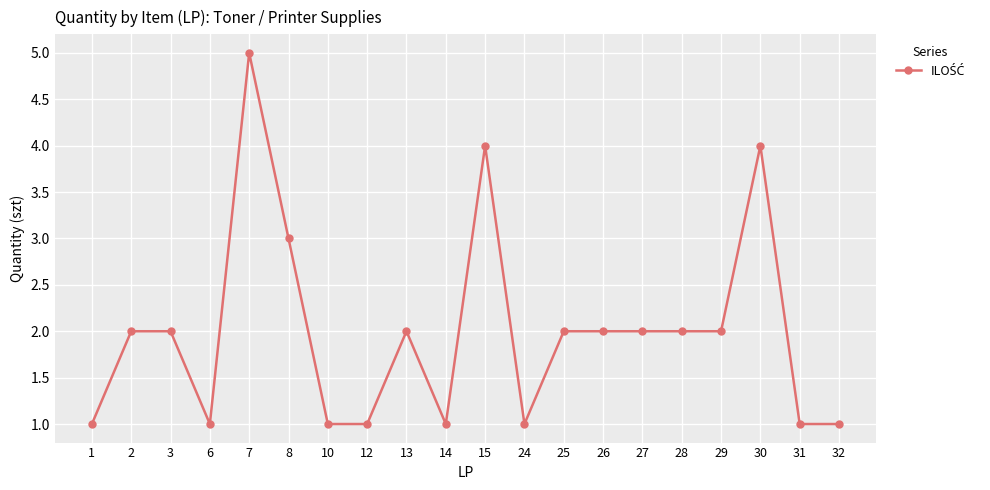

True or false: the data has more than 2 interior local peaks.

True